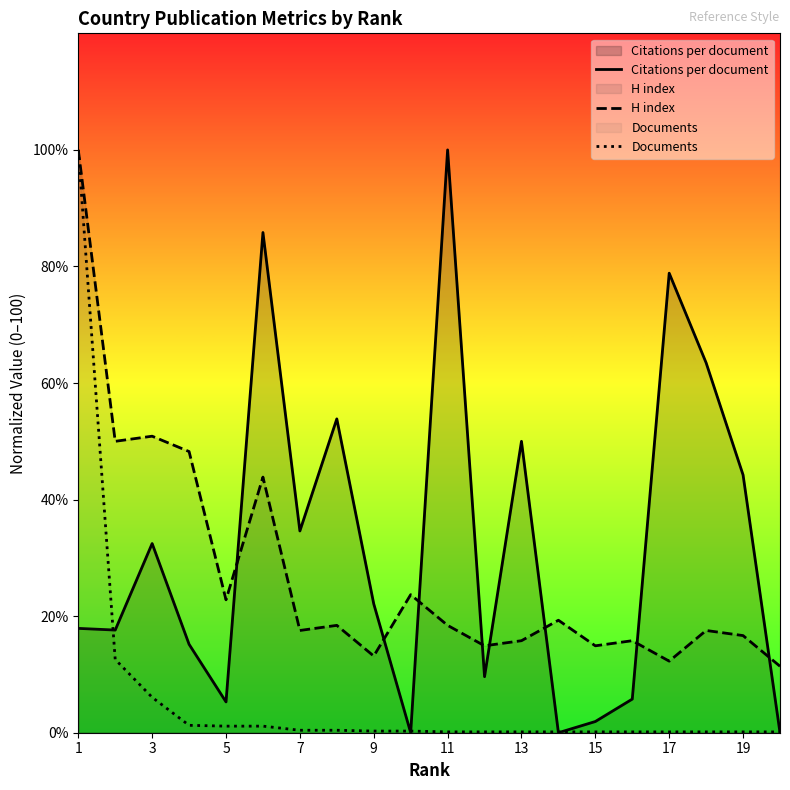

The value of H index at 7 is 28.7. True or false?

False